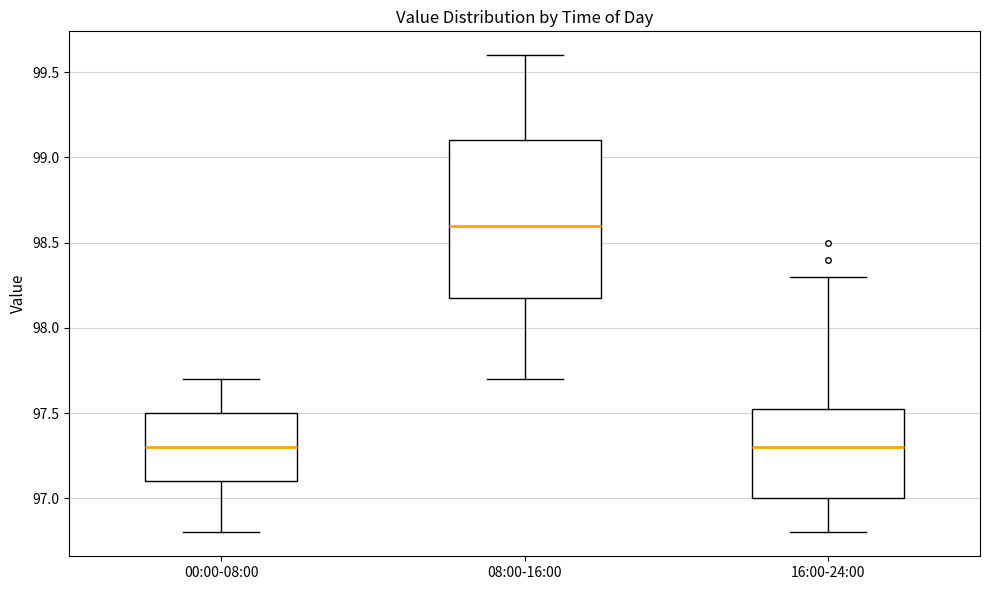

Reading left to right, transcribe this box plot: for each box, give where its median line is, the range the box spans, and where its two whiskers end, as read against the y-axis. The values are not printed on the chart, so give them approximately, as read against the axis.

00:00-08:00: median 97.30, box 97.10 to 97.50, whiskers 96.80 to 97.70
08:00-16:00: median 98.60, box 98.20 to 99.10, whiskers 97.70 to 99.60
16:00-24:00: median 97.30, box 97.00 to 97.55, whiskers 96.80 to 98.30